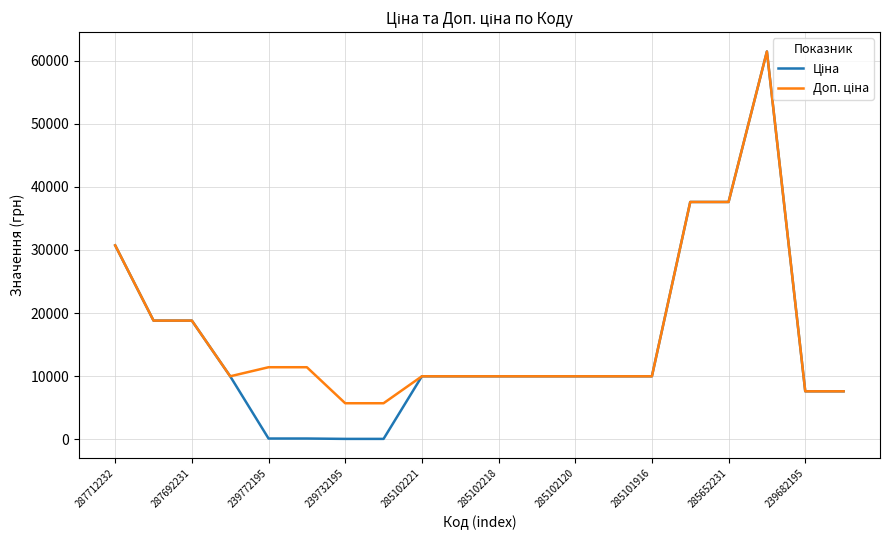

Does the chart display data point markers on the line(s)?

No